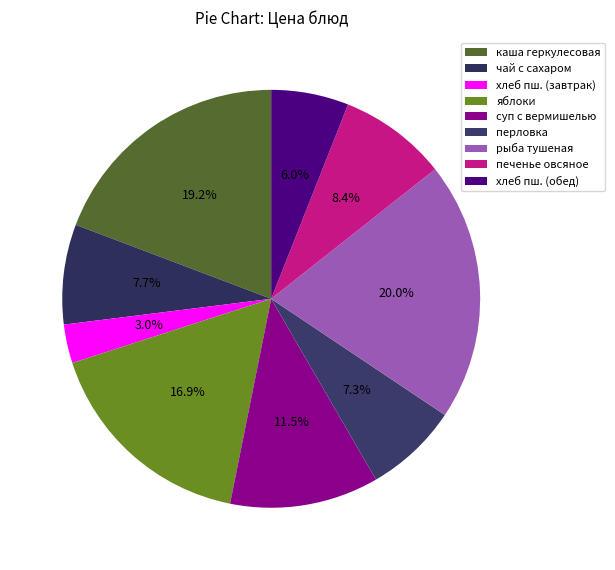

How many slices are in this pie chart?

9